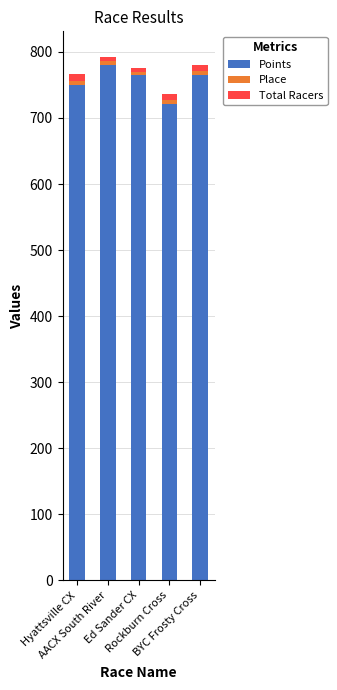

Where is Points nearest to the value 751?

Hyattsville CX